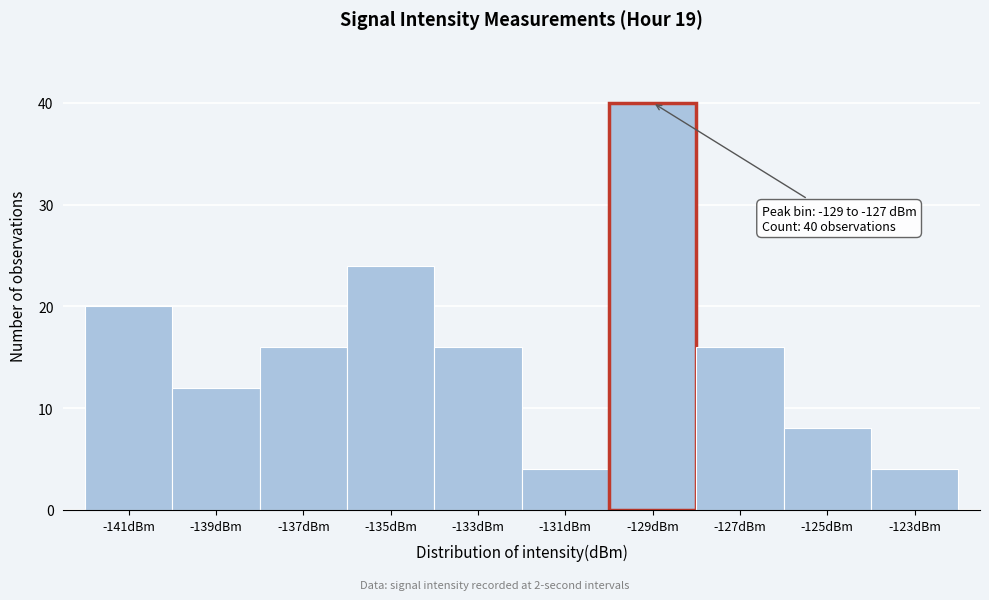

Reading left to right, transcribe all the data shown in this chart.

20	12	16	24	16	4	40	16	8	4